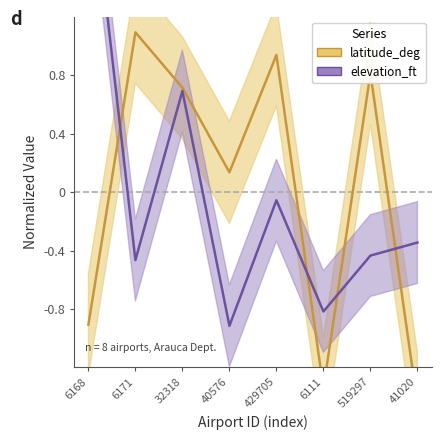

Is this an area chart (filled region under the line)?

No